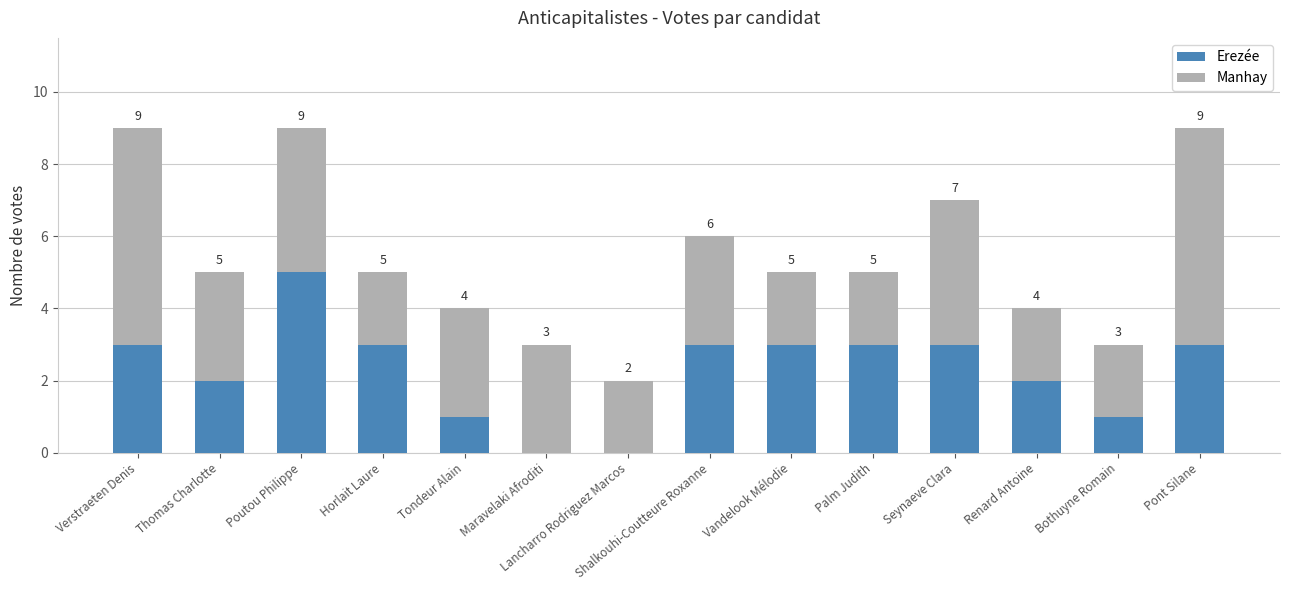

What is the total value across all series at Poutou Philippe?

9